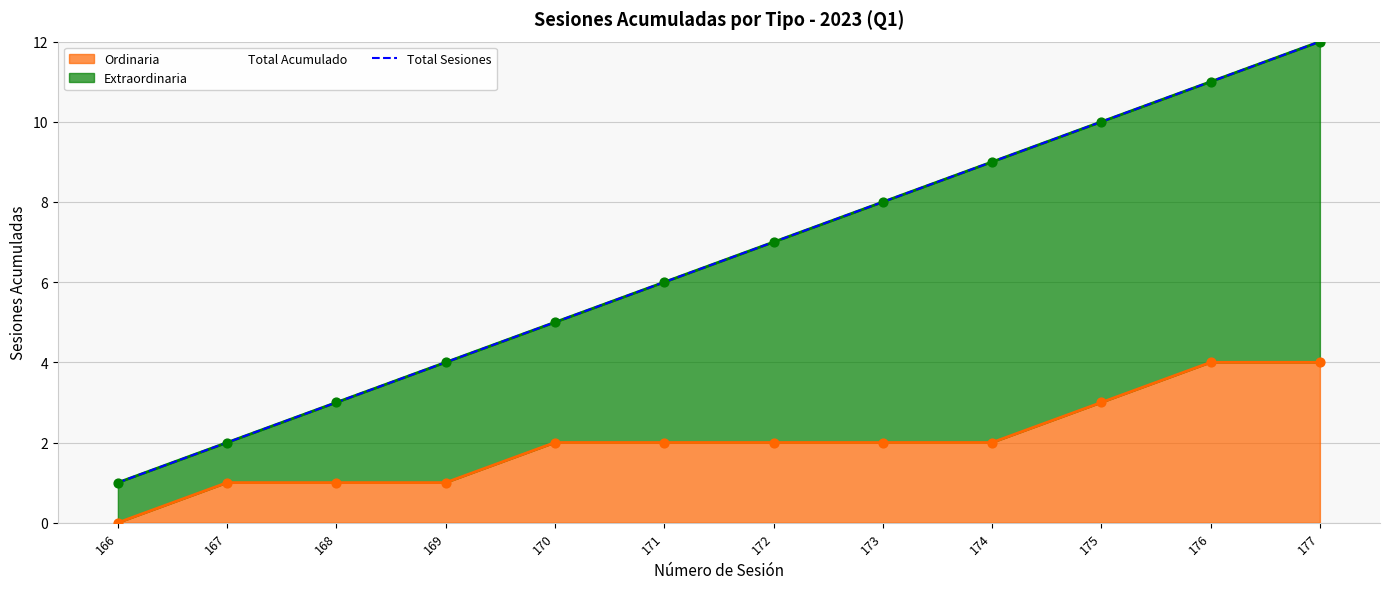

Between 168 and 167, which is larger?

168